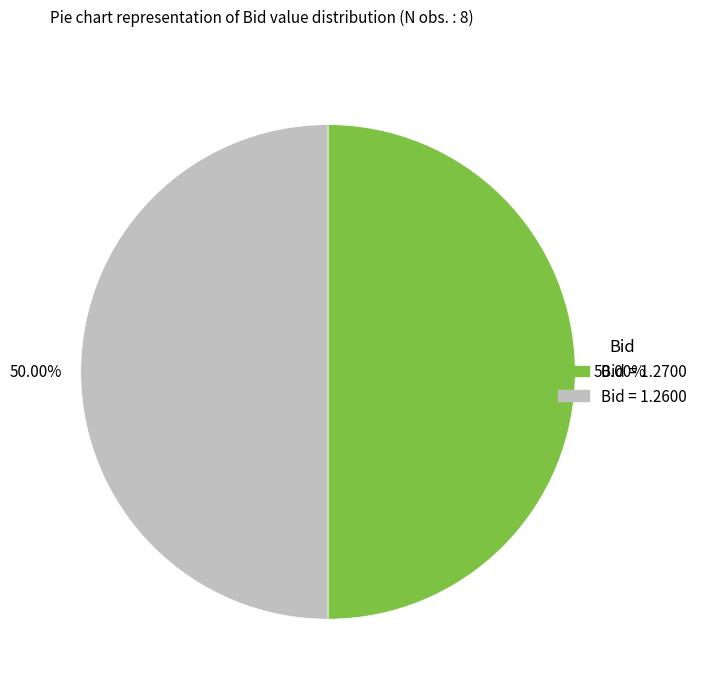

Count the number of slices in the pie.

2